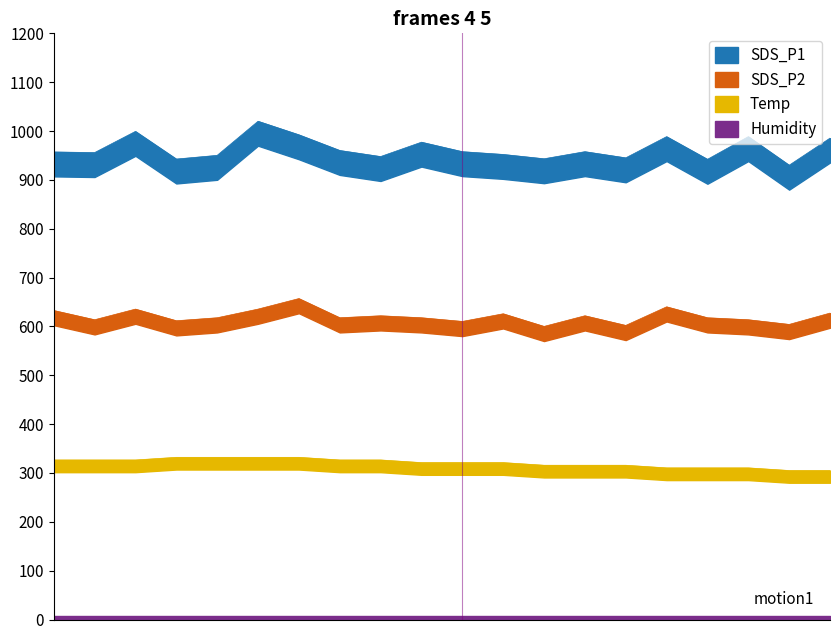

At which category is the sum across all series the highest?

02:30